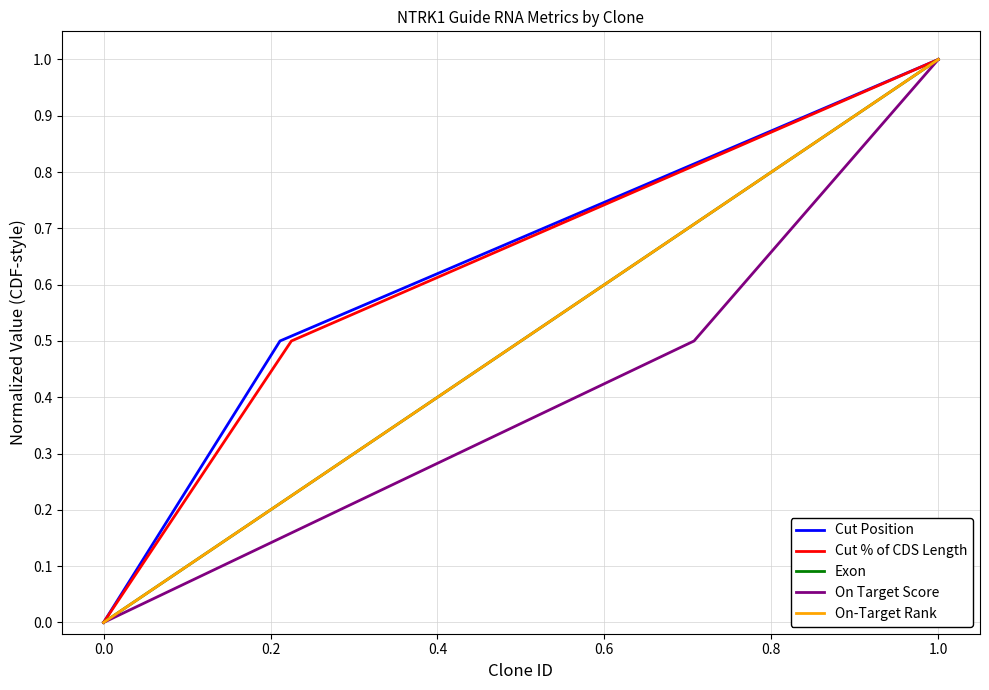

What are all the series names shown in the legend?

Cut Position, Cut % of CDS Length, Exon, On Target Score, On-Target Rank